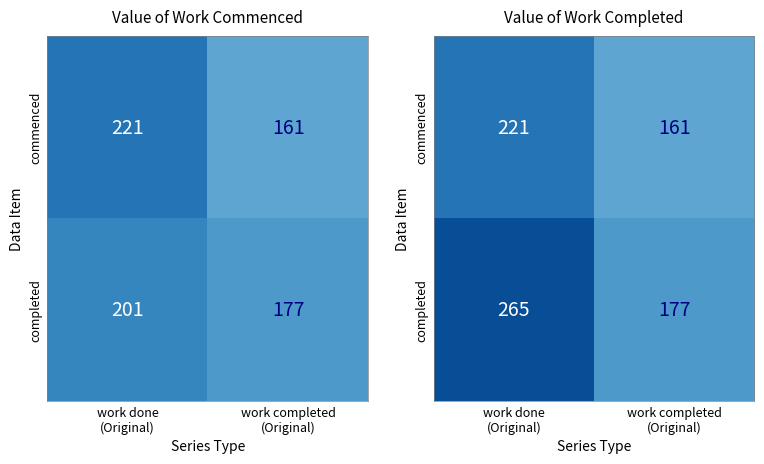

The value of commenced at work done (Original) is 221. True or false?

True